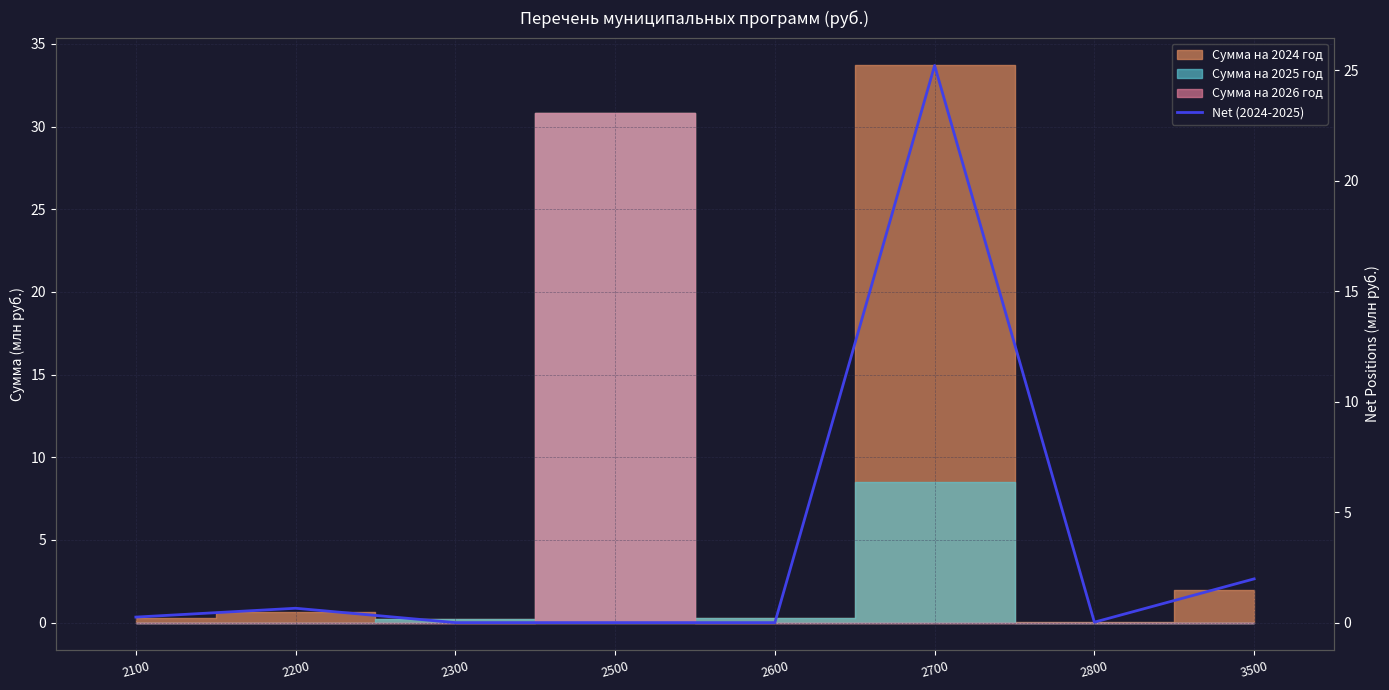

Where is the data nearest to the value 12?

3500